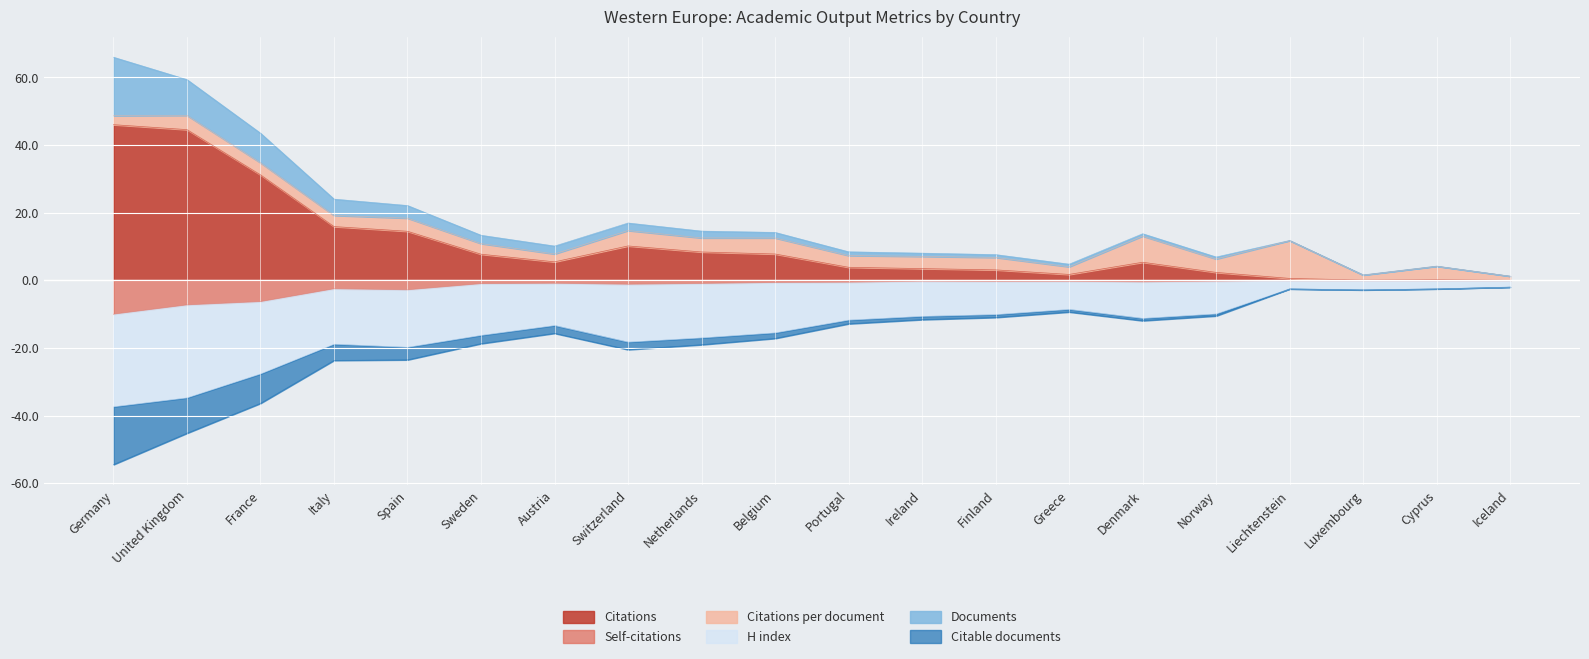

The Citations series shows 44.6 at United Kingdom. True or false?

True